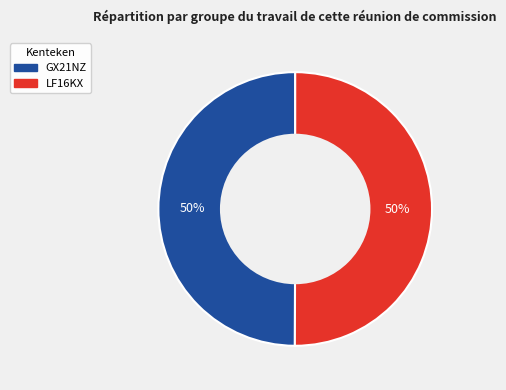

What is the ratio of the value at GX21NZ to the value at LF16KX?

1.0